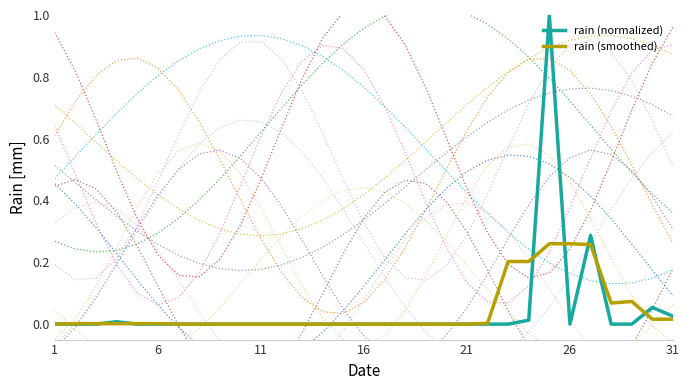

How many interior local valleys does the rain (smoothed) series have?

1